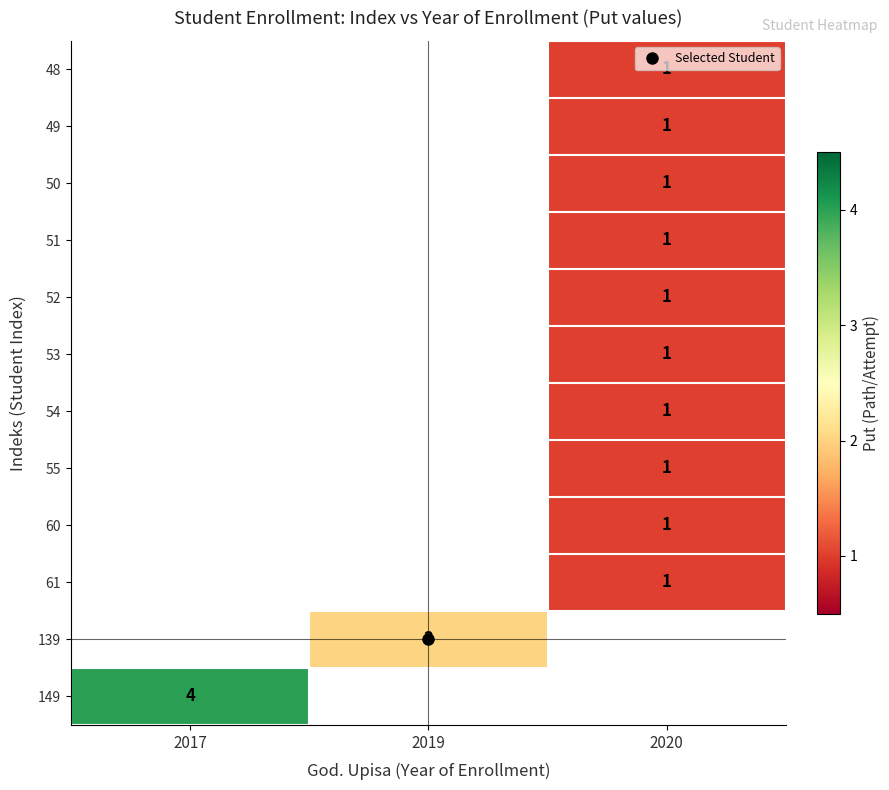

Which has a higher value, 2019 or 2020?

2020